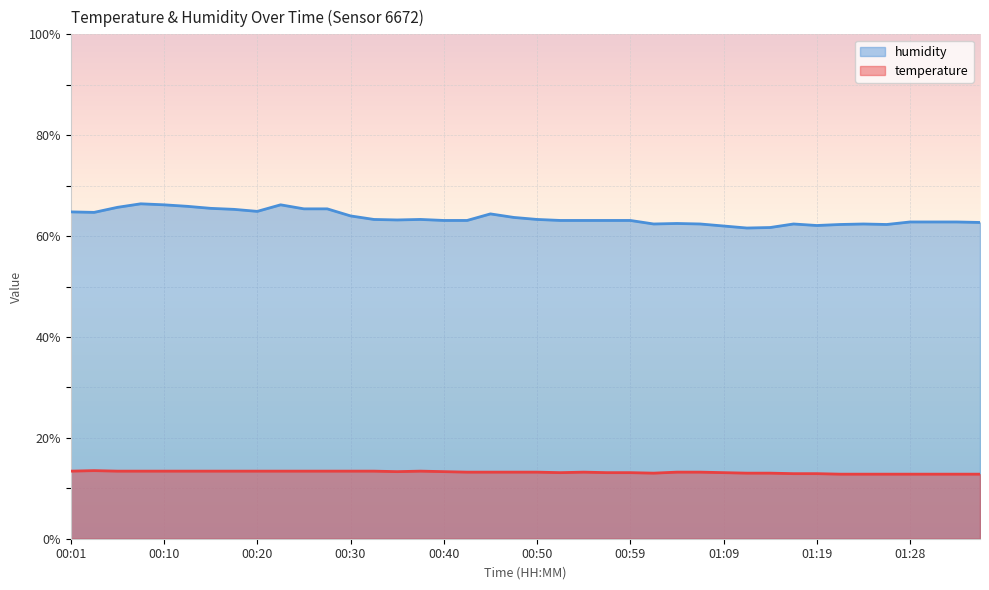

What is the label of the 22nd point from the right?

00:45